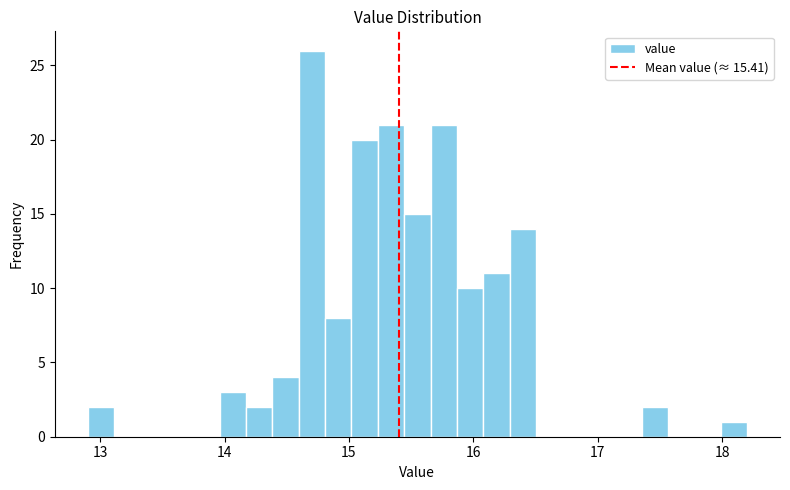

Around what value on the x-axis is the tallest bar? Give the approximate position of its centre, as read against the axis.

14.7